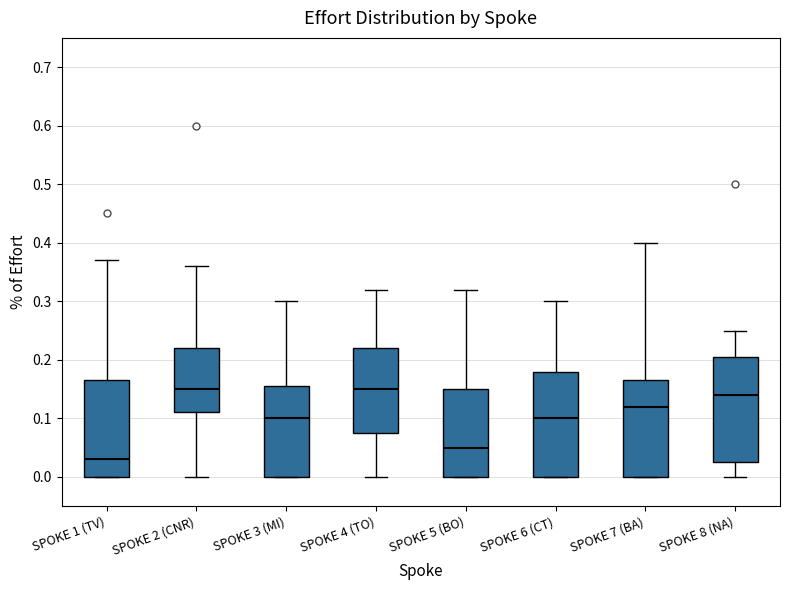

Reading left to right, transcribe this box plot: for each box, give where its median line is, the range the box spans, and where its two whiskers end, as read against the y-axis. The values are not printed on the chart, so give them approximately, as read against the axis.

SPOKE 1 (TV): median 0.03, box 0.00 to 0.17, whiskers 0.00 to 0.37
SPOKE 2 (CNR): median 0.15, box 0.11 to 0.22, whiskers 0.00 to 0.36
SPOKE 3 (MI): median 0.10, box 0.00 to 0.16, whiskers 0.00 to 0.30
SPOKE 4 (TO): median 0.15, box 0.08 to 0.22, whiskers 0.00 to 0.32
SPOKE 5 (BO): median 0.05, box 0.00 to 0.15, whiskers 0.00 to 0.32
SPOKE 6 (CT): median 0.10, box 0.00 to 0.18, whiskers 0.00 to 0.30
SPOKE 7 (BA): median 0.12, box 0.00 to 0.17, whiskers 0.00 to 0.40
SPOKE 8 (NA): median 0.14, box 0.03 to 0.21, whiskers 0.00 to 0.25